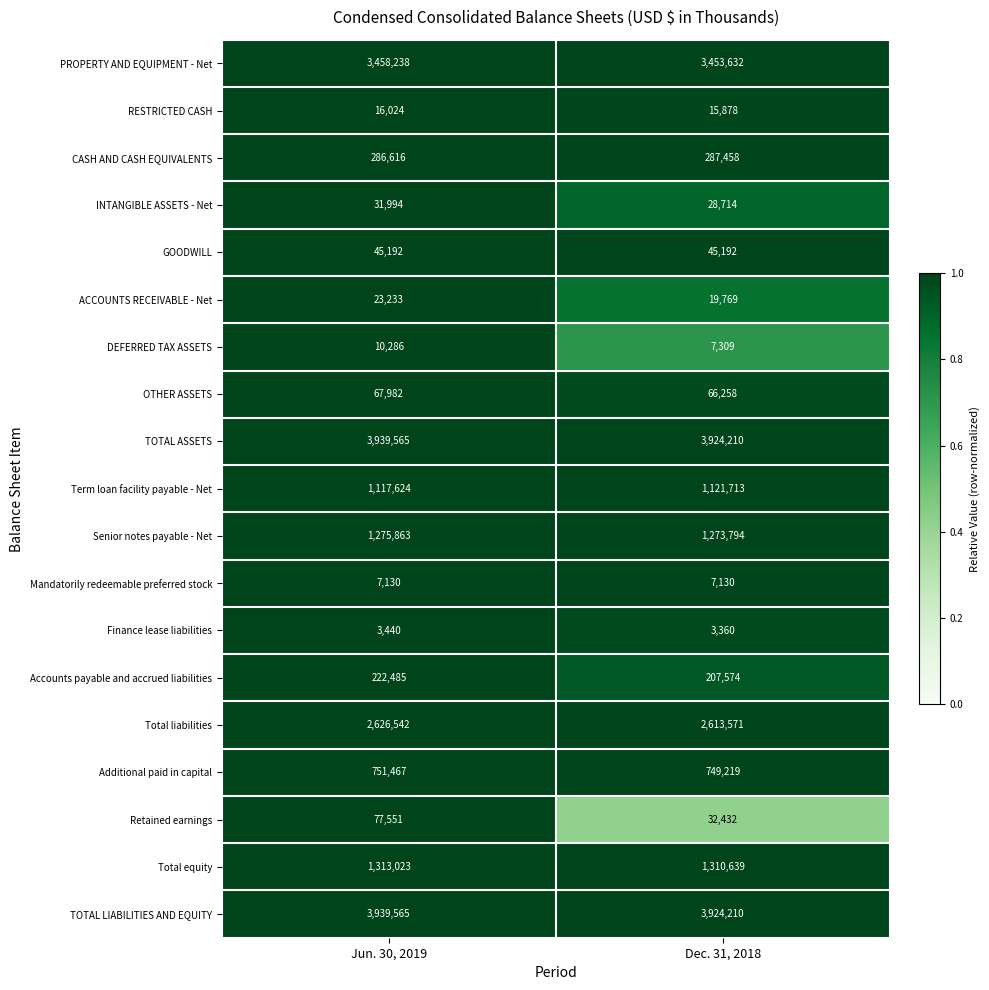

What is the total value across all series at Jun. 30, 2019?

19213820